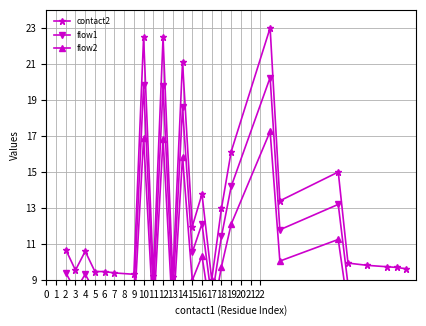

What is the minimum value for contact2?

9.0